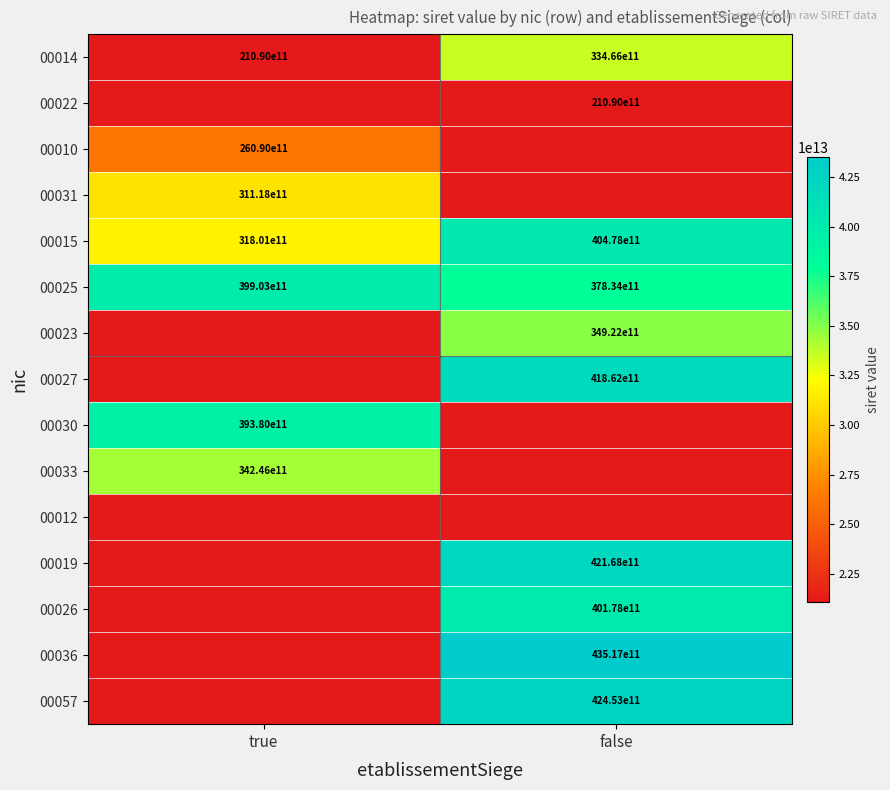

What is the difference between the 00014 values at false and true?

12376000000000